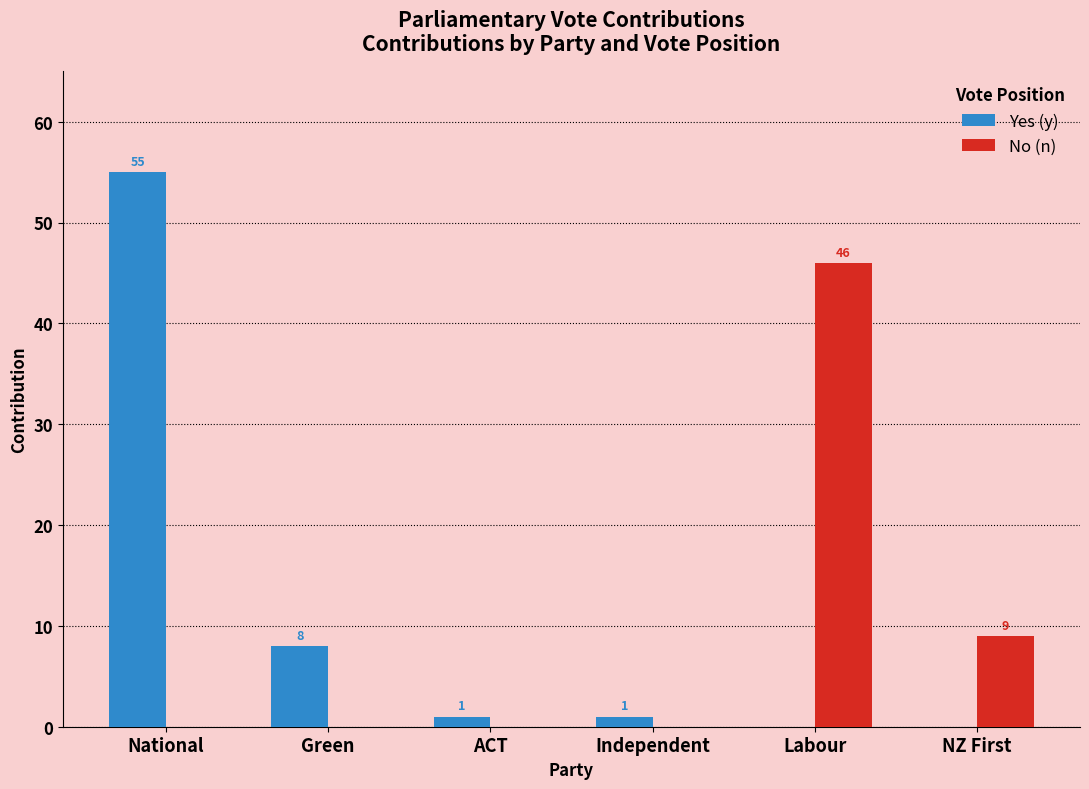

How many categories are shown in the chart?

6